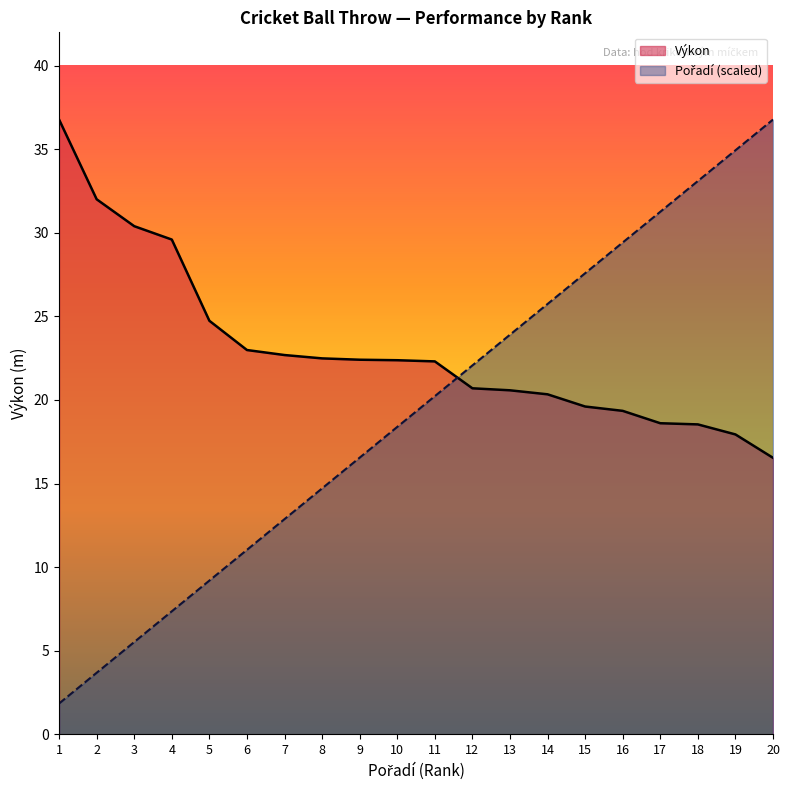

Is the value of Výkon at 2 greater than the value of Pořadí at 6?

Yes